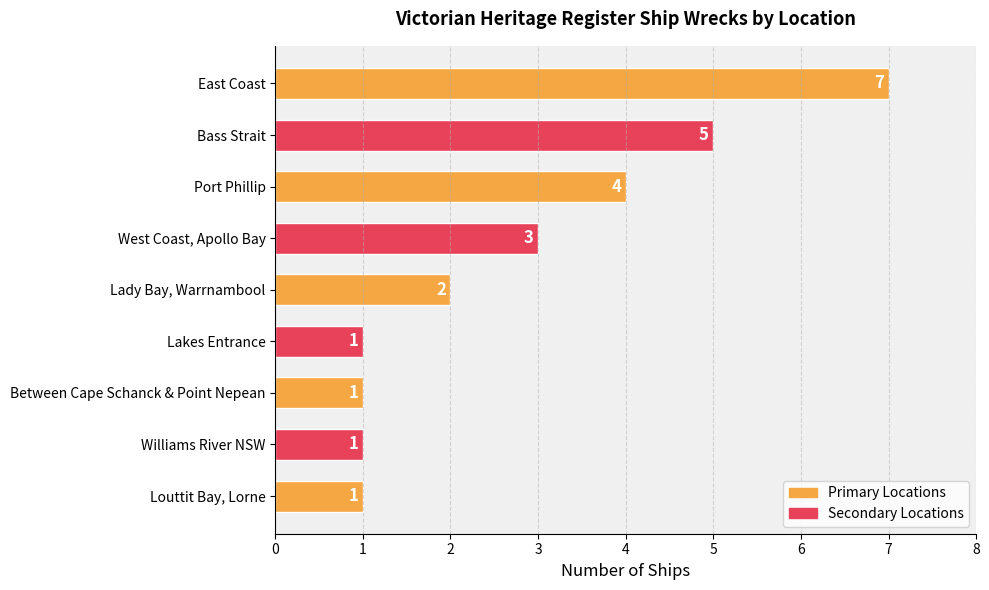

What is the average value?

3